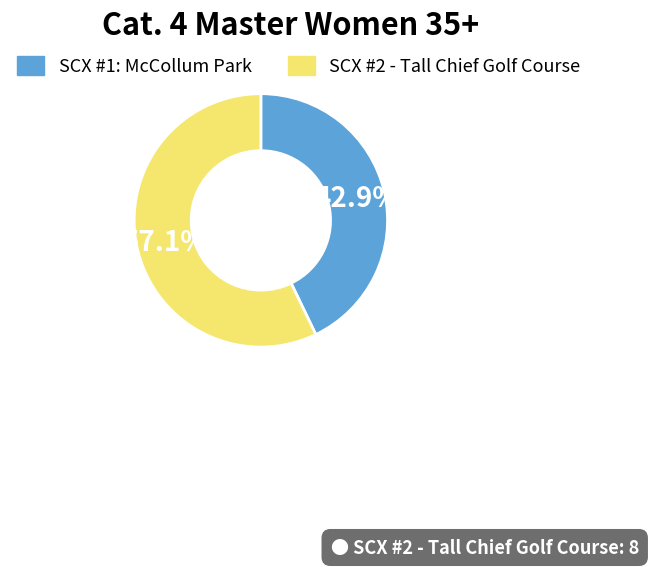

Rank the categories by value from lowest to highest.

SCX #1: McCollum Park, SCX #2 - Tall Chief Golf Course